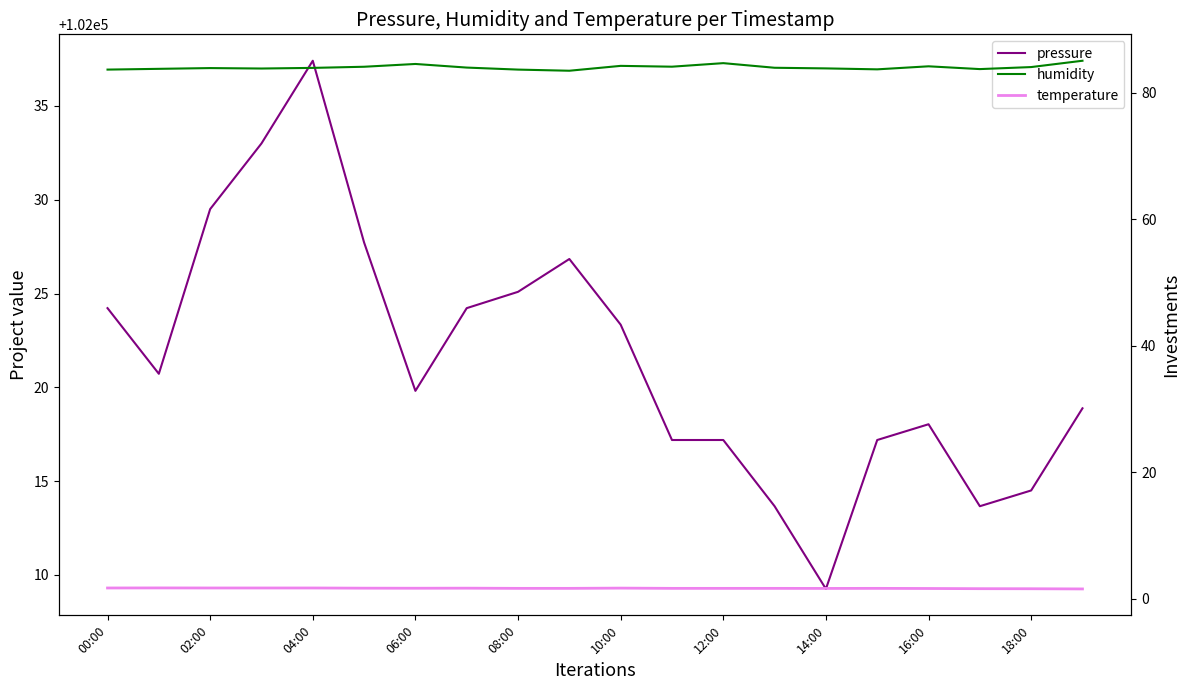

How many data points does each series have?

20